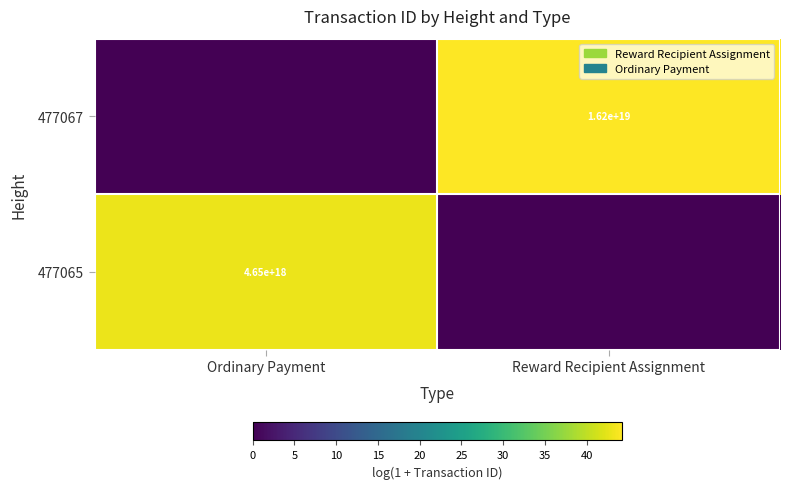

Is the value of 477065 at Ordinary Payment greater than the value of 477067 at Reward Recipient Assignment?

No